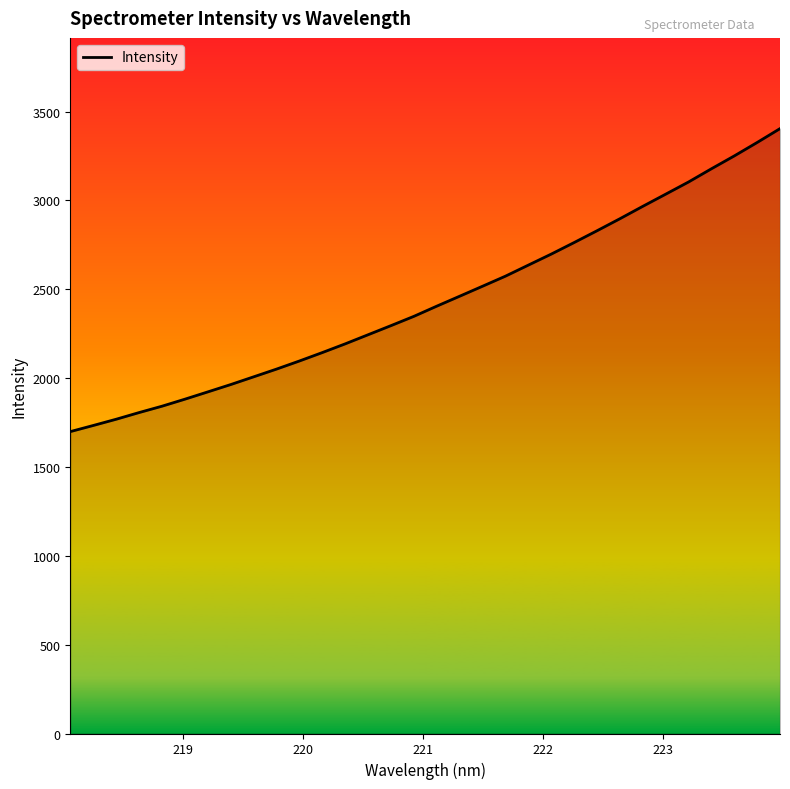

What is the difference between the maximum and minimum values?

1705.4